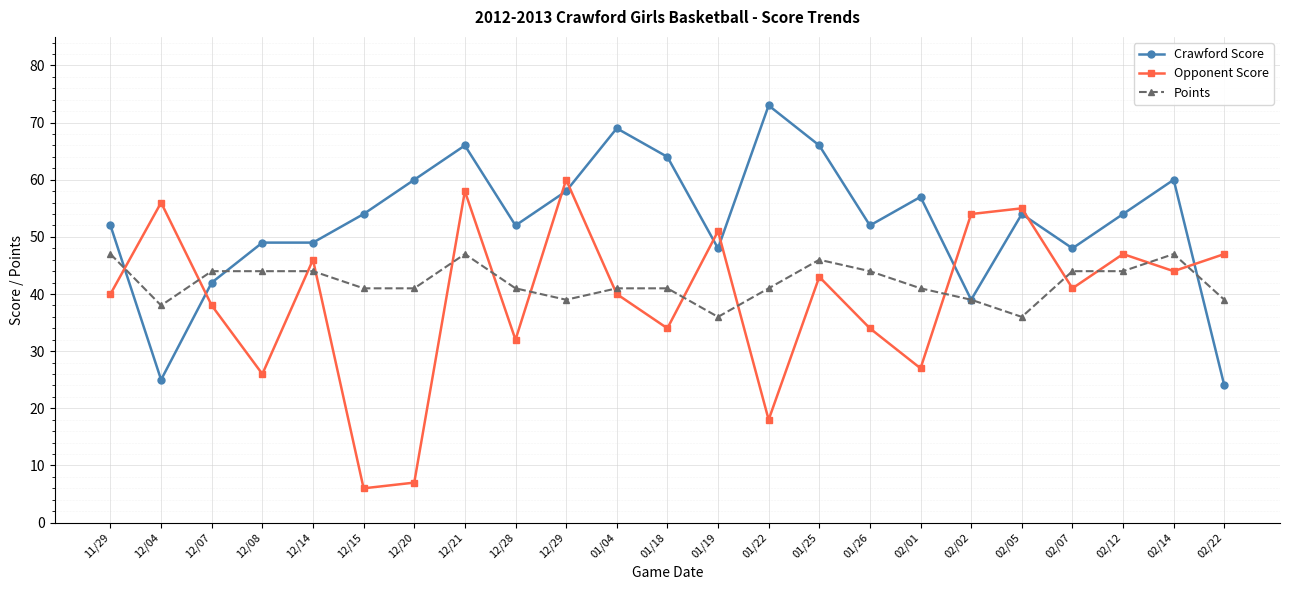

How many interior local valleys does the Opponent Score series have?

8